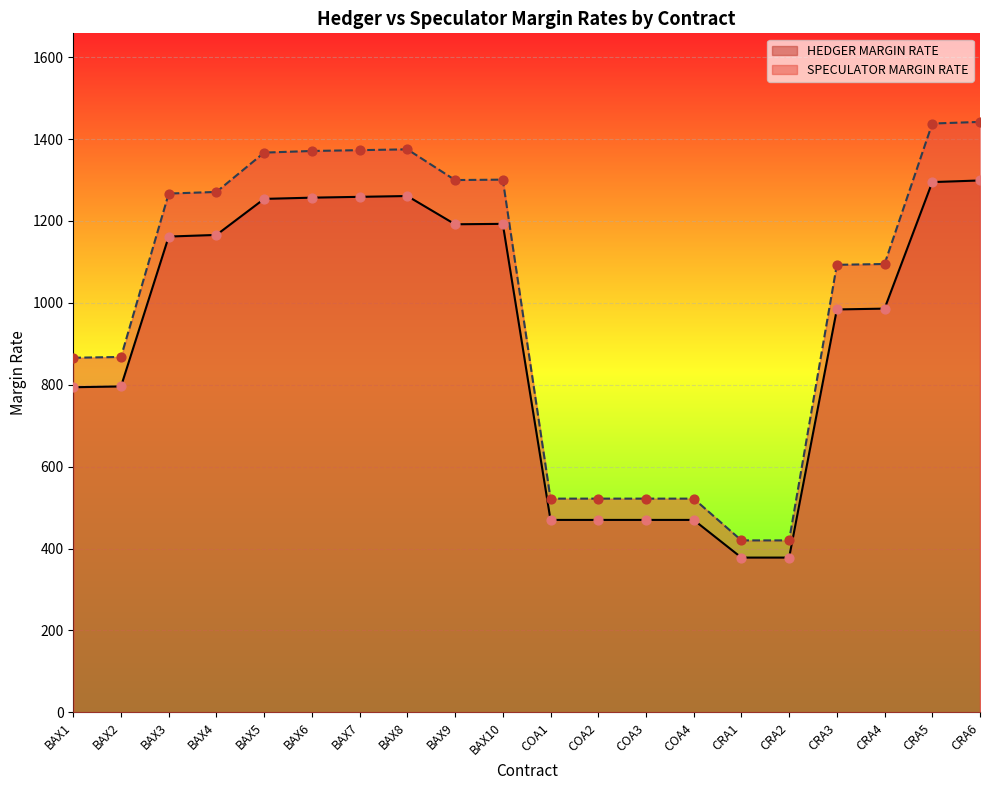

What is the spread (max minus min) of values at BAX10?

108